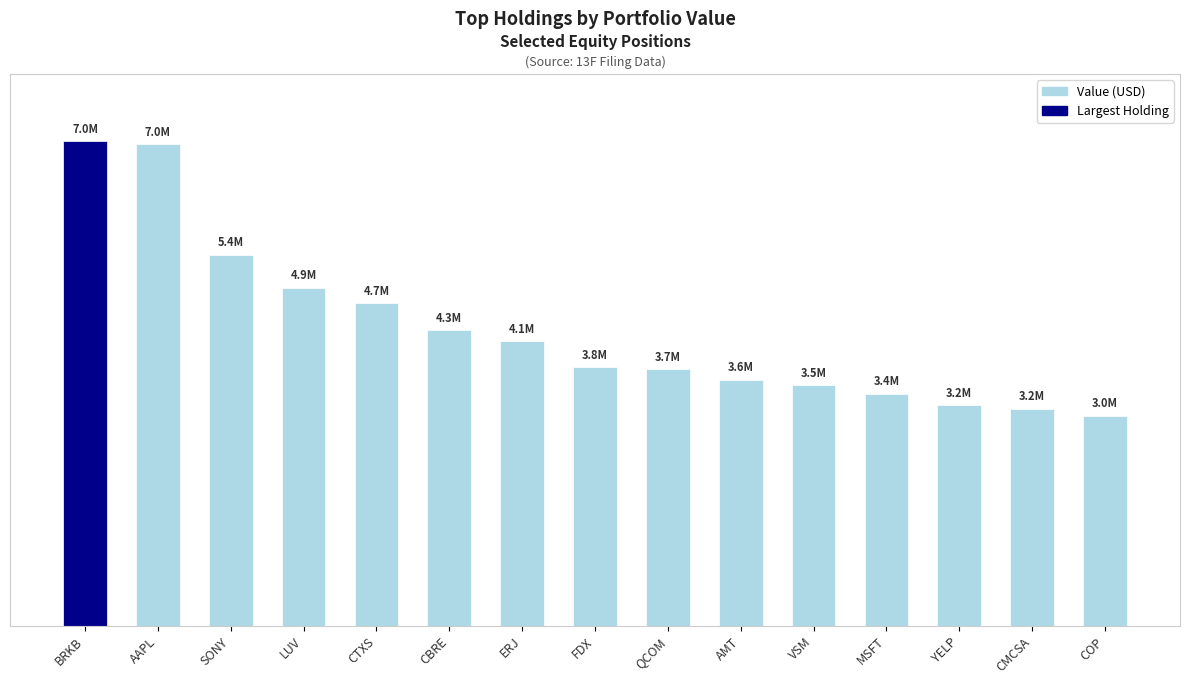

At which category does the chart reach its peak across all series?

BRKB